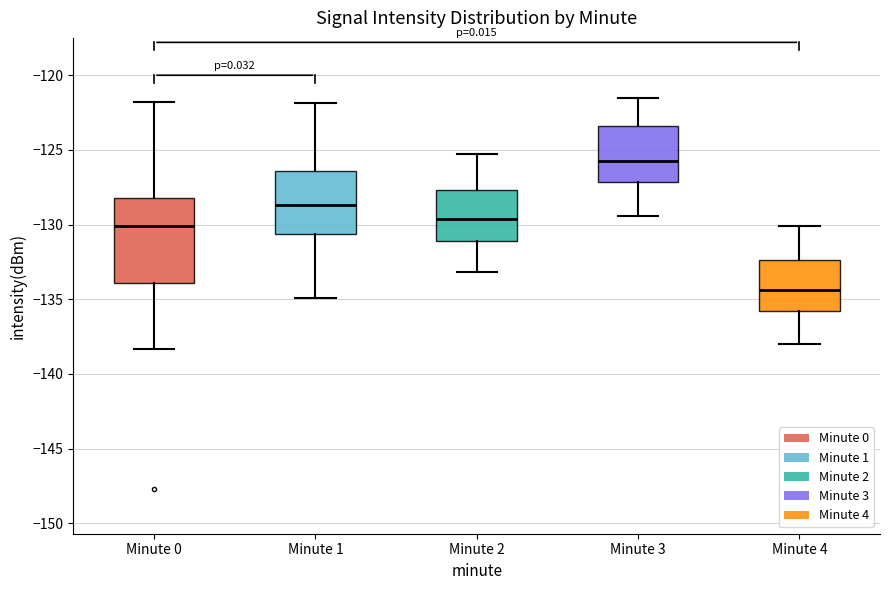

Which box is the tallest, from its lower edge to its upper edge?

Minute 0